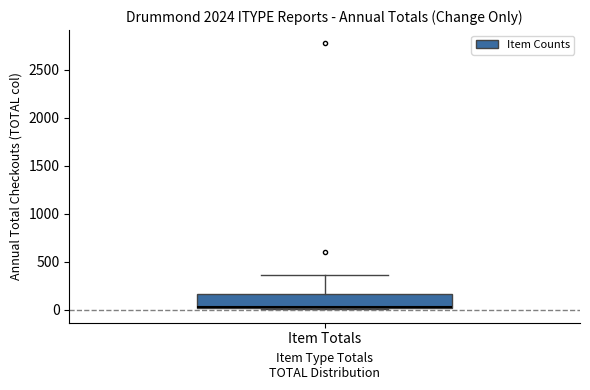

Read this box plot against the y-axis: the position of the median line, the range covered by the box, and the ends of both whiskers. The values are not printed on the chart, so give them approximately, as read against the axis.

median 0, box 0 to 150, whiskers 0 to 350